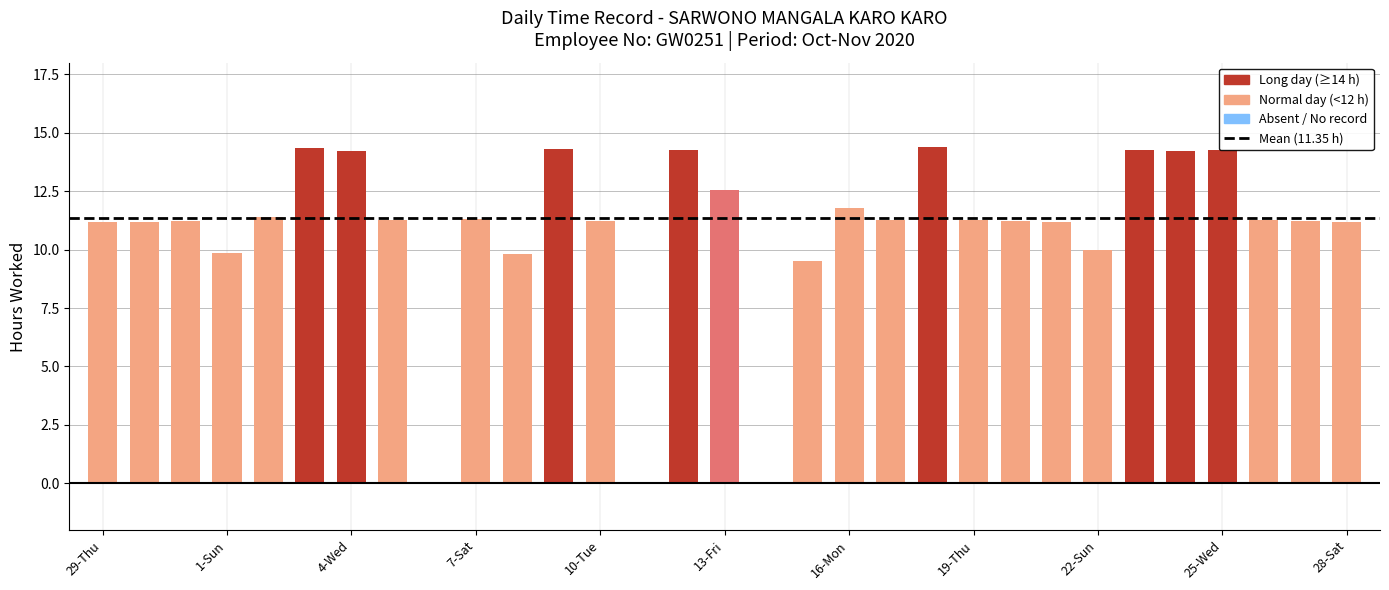

What is the maximum value shown in the chart?

14.4